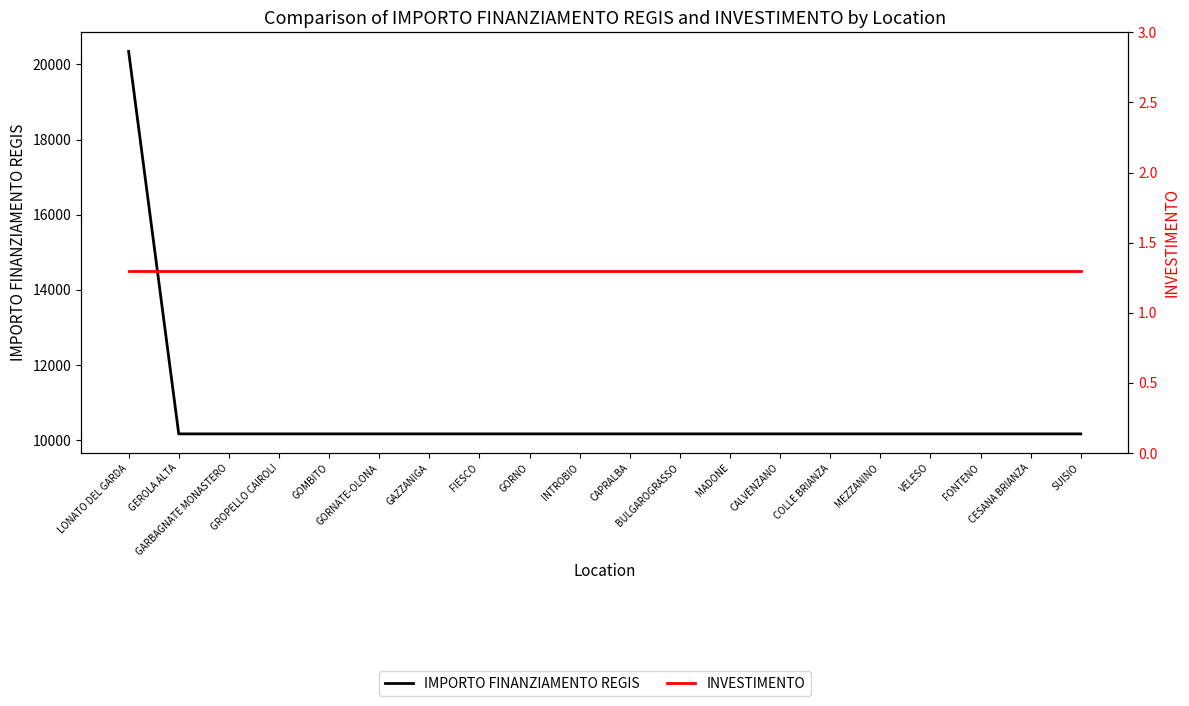

True or false: INVESTIMENTO and IMPORTO FINANZIAMENTO REGIS intersect in this chart.

False